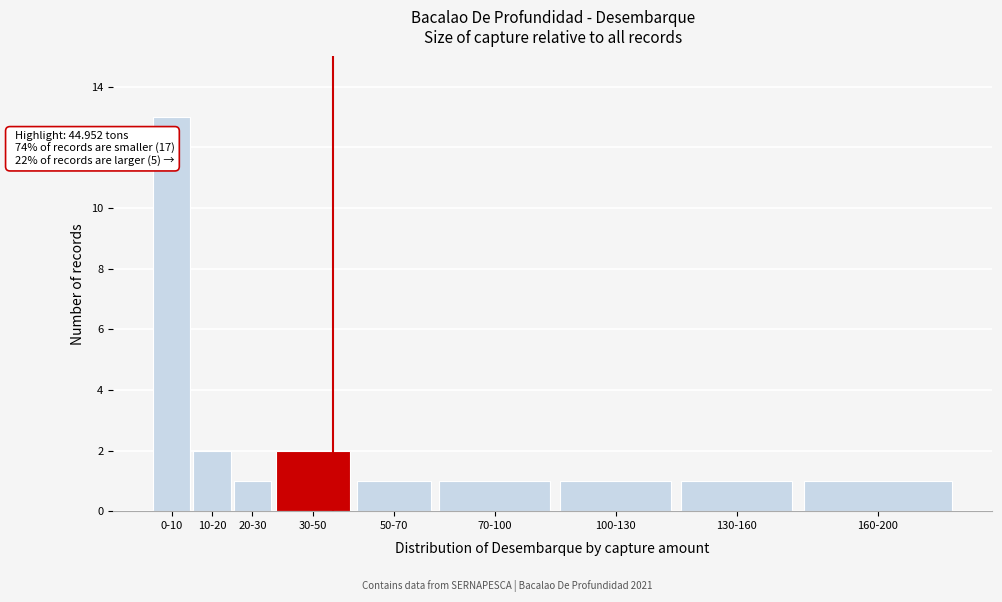

Reading left to right, extract all data points from this chart.

0-10=13	10-20=2	20-30=1	30-50=2	50-70=1	70-100=1	100-130=1	130-160=1	160-200=1